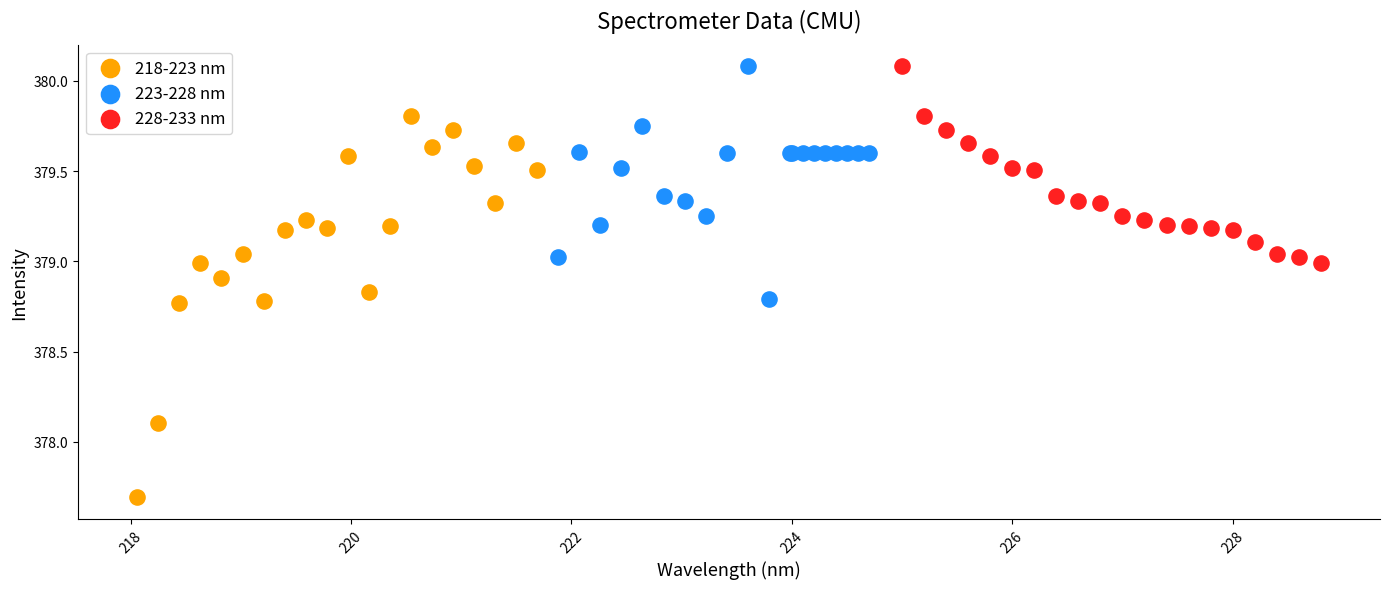

Which series contains the lowest Y value?

218-223 nm